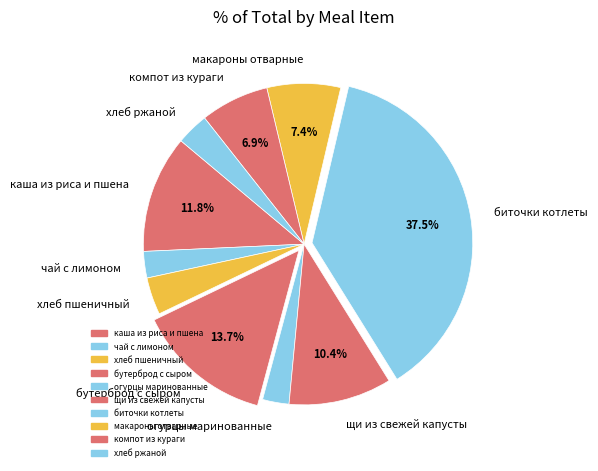

To the nearest percent, what is the average slice percentage?

10%